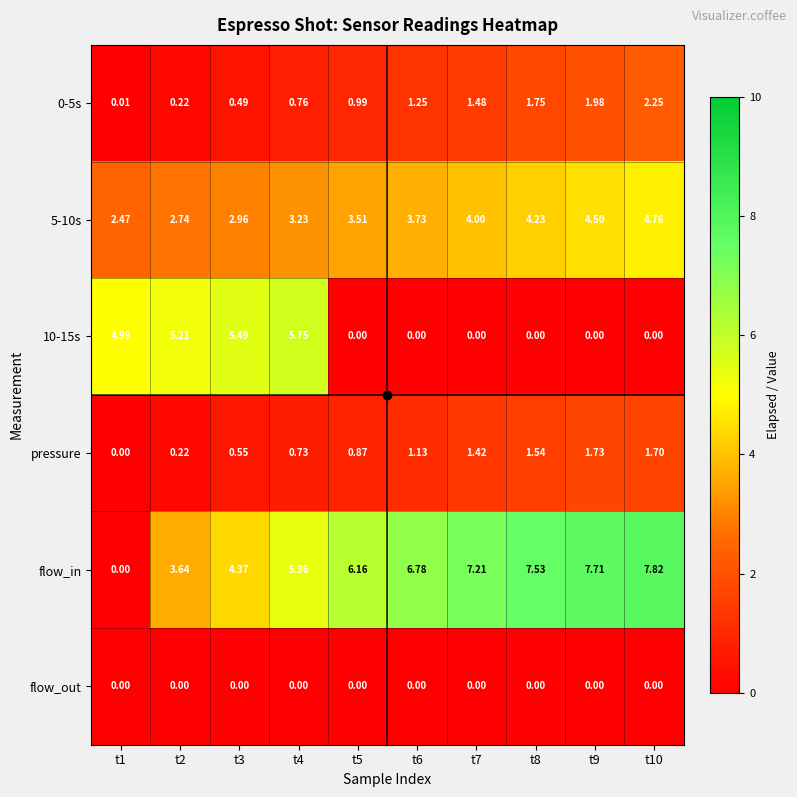

Is the value of 0-5s at t9 greater than the value of 10-15s at t4?

No